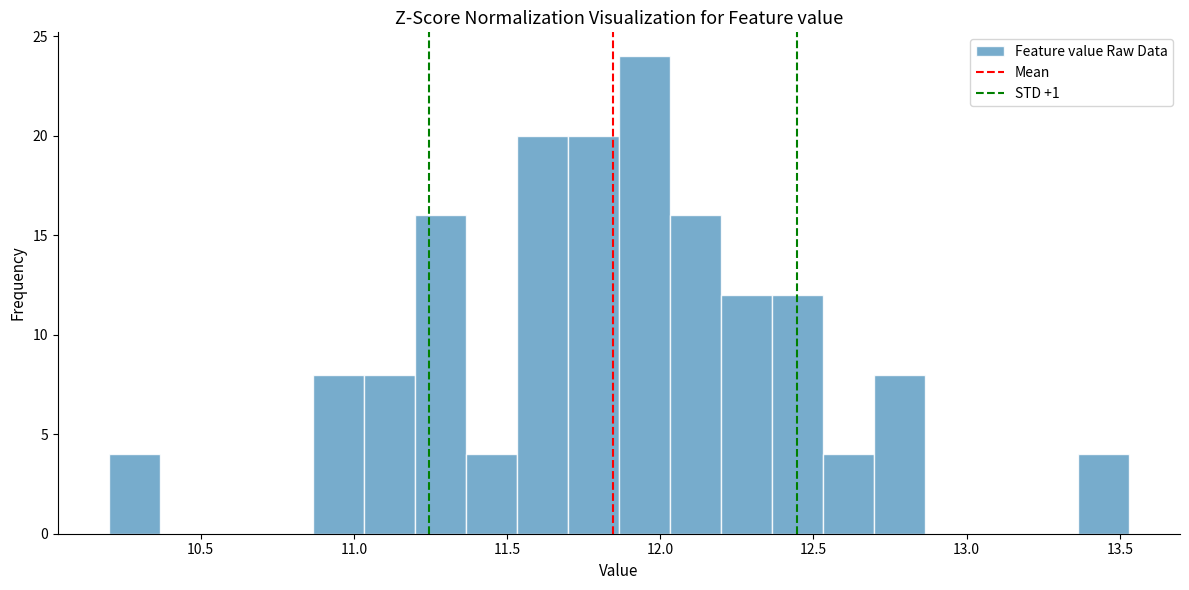

Around what value on the x-axis is the tallest bar? Give the approximate position of its centre, as read against the axis.

11.95